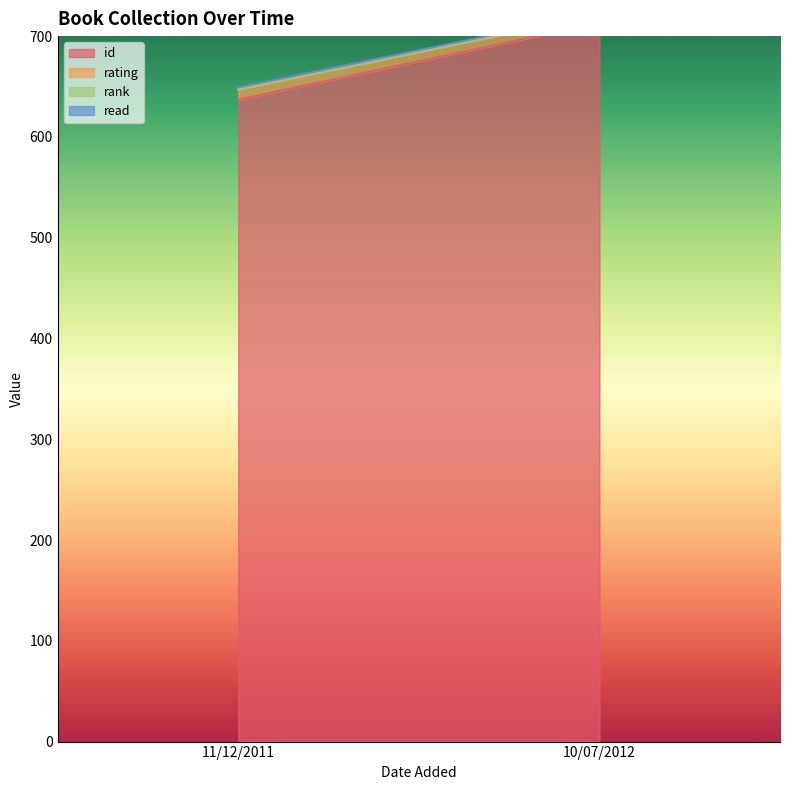

Between 11/12/2011 and 10/07/2012, which series saw the biggest shift?

id